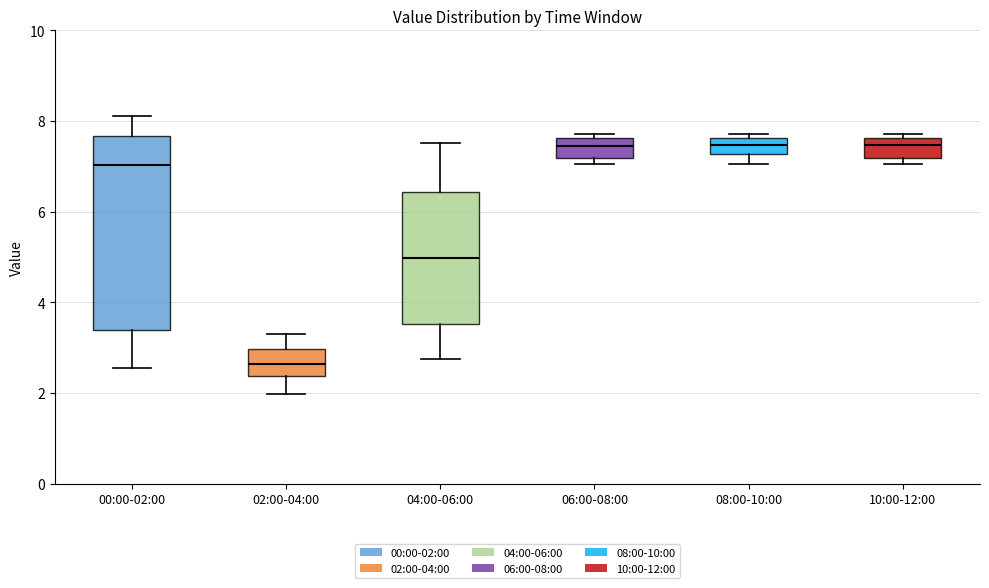

Reading left to right, transcribe this box plot: for each box, give where its median line is, the range the box spans, and where its two whiskers end, as read against the y-axis. The values are not printed on the chart, so give them approximately, as read against the axis.

00:00-02:00: median 7.0, box 3.4 to 7.6, whiskers 2.6 to 8.2
02:00-04:00: median 2.6, box 2.4 to 3.0, whiskers 2.0 to 3.4
04:00-06:00: median 5.0, box 3.6 to 6.4, whiskers 2.8 to 7.6
06:00-08:00: median 7.4, box 7.2 to 7.6, whiskers 7.0 to 7.8
08:00-10:00: median 7.4, box 7.2 to 7.6, whiskers 7.0 to 7.8
10:00-12:00: median 7.4, box 7.2 to 7.6, whiskers 7.0 to 7.8